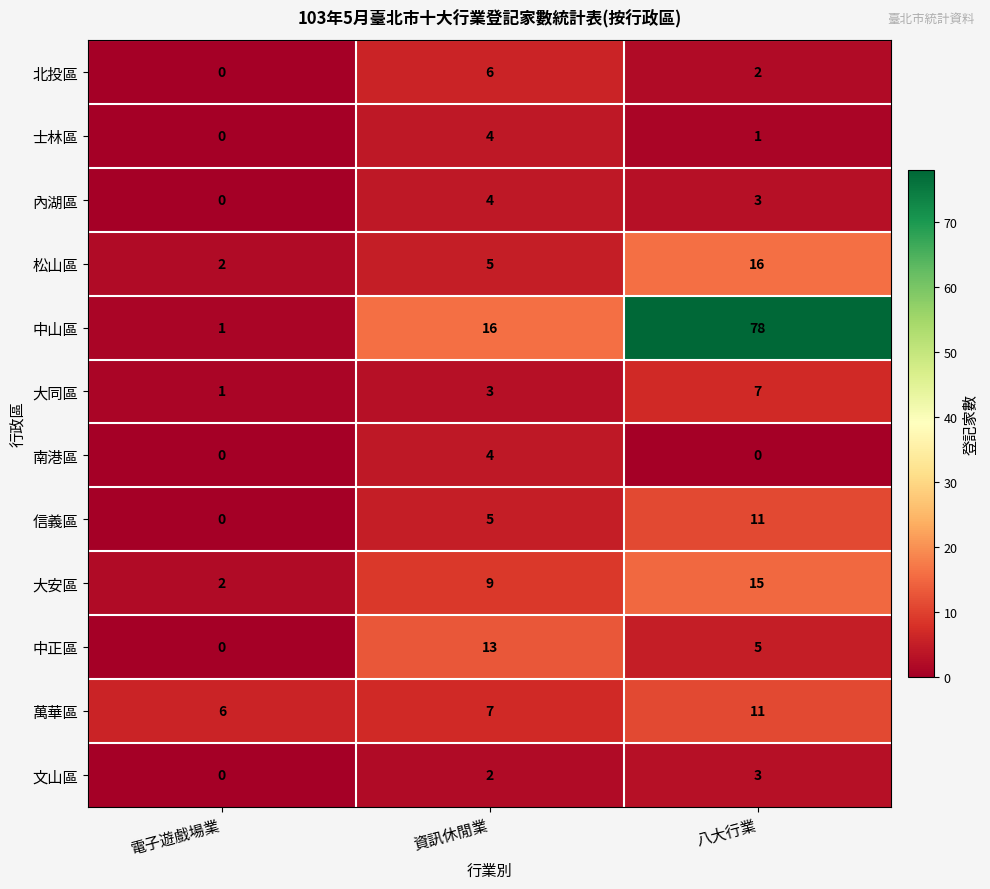

What is the maximum value for 大同區?

7